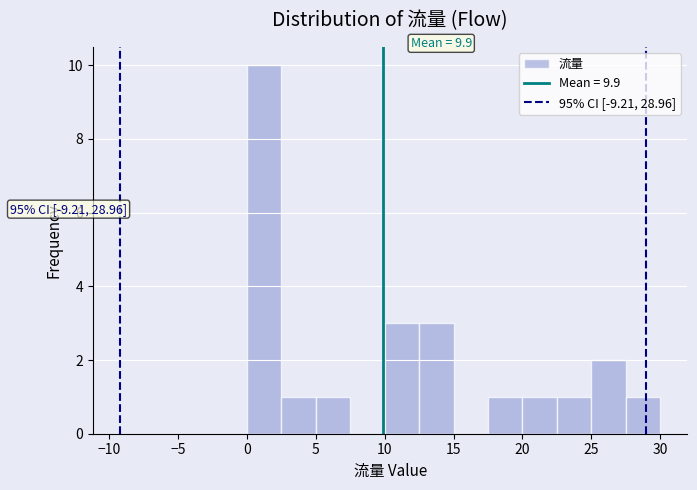

Over which range of the x-axis is the bar tallest?

0.0 to 2.5